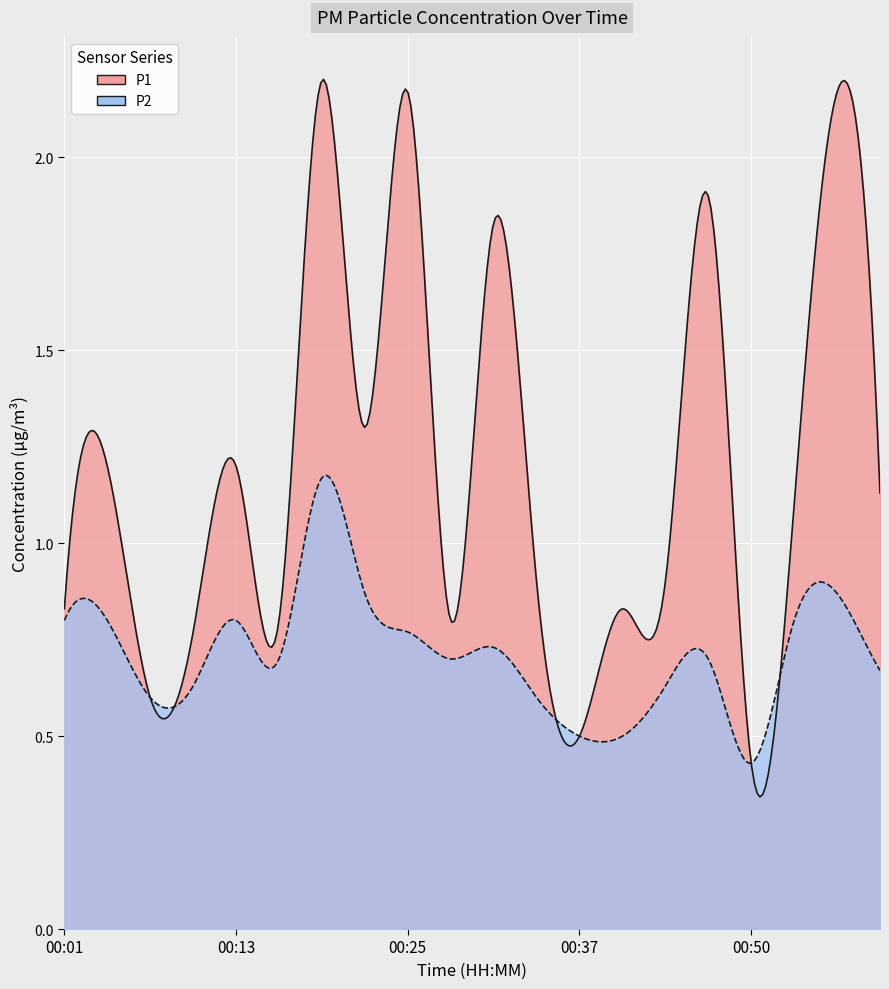

What value does the P1 series have at 00:16?

0.8